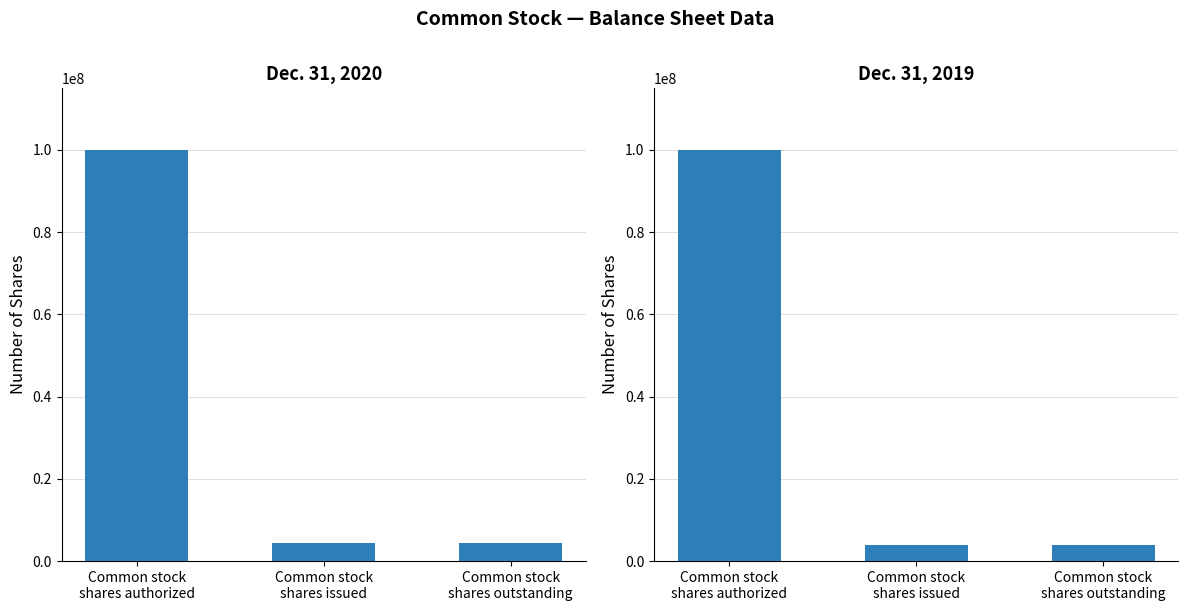

Reading left to right, extract all data points from this chart.

Dec. 31, 2020: 100000000	4369000	4369000
Dec. 31, 2019: 100000000	3937500	3937500